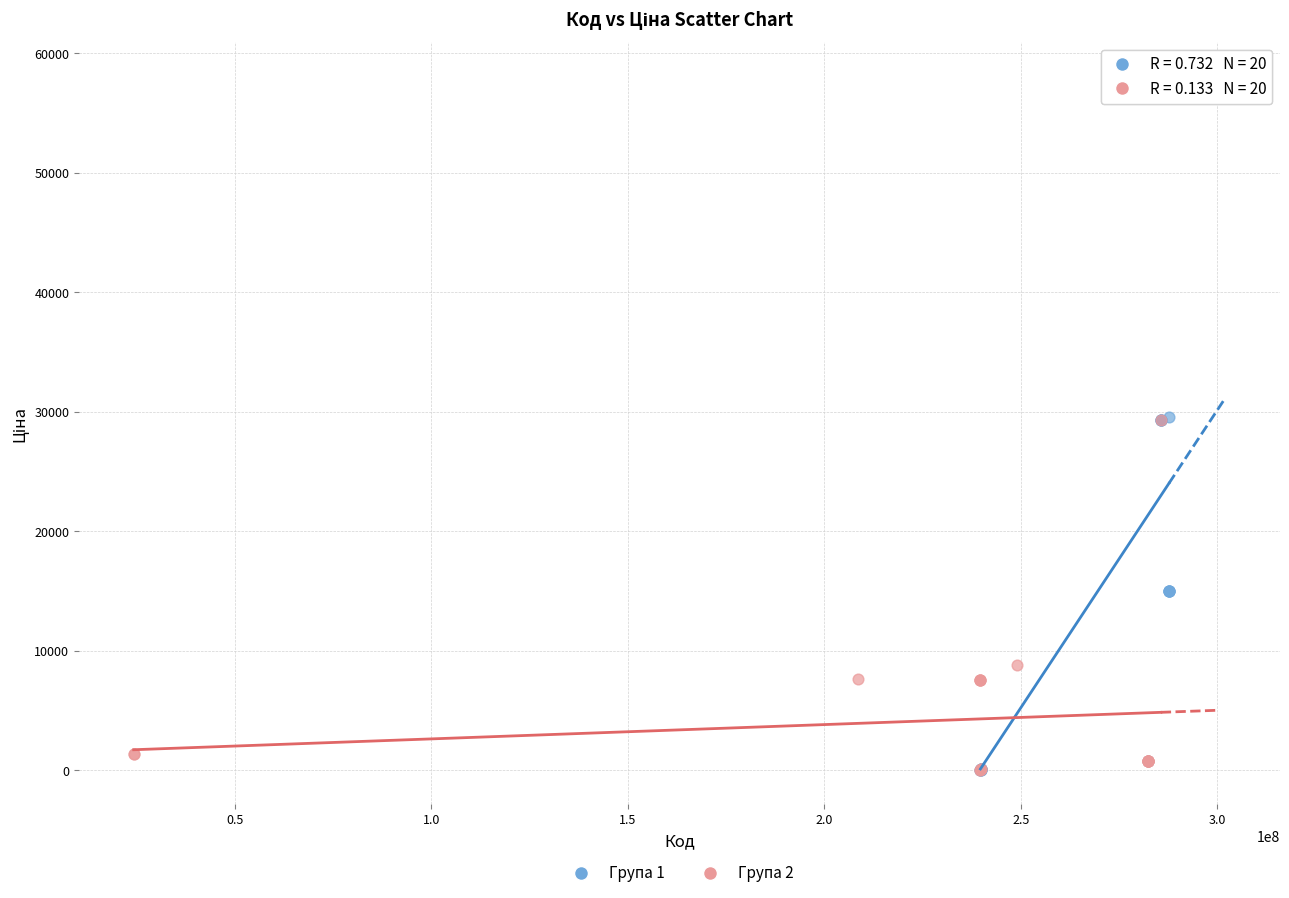

Which series contains the highest Y value?

Група 1